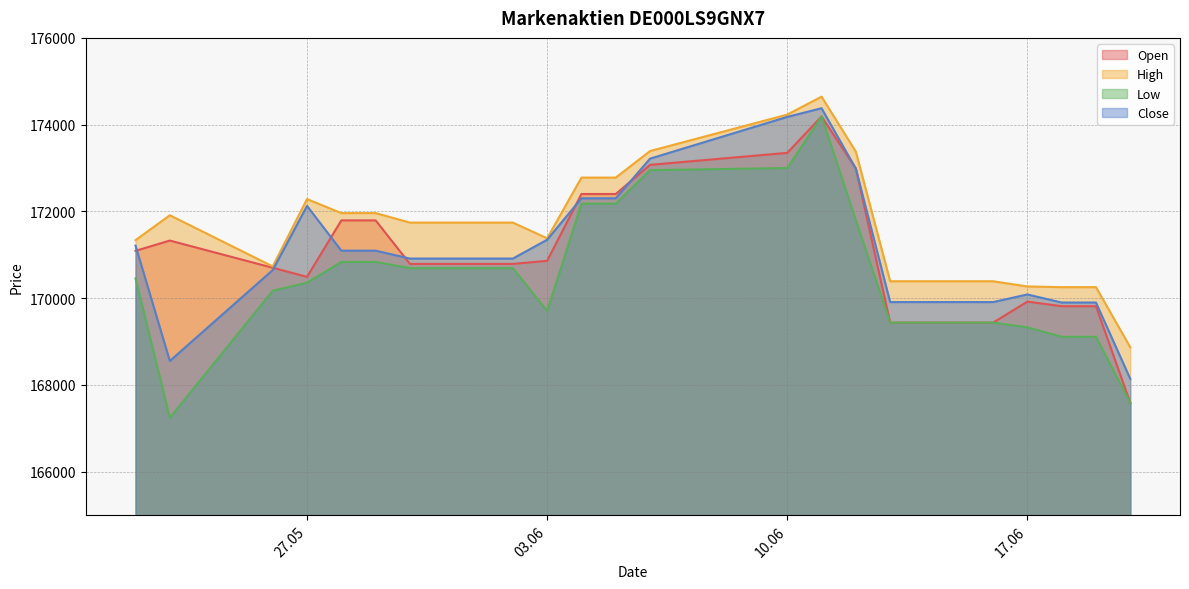

What value does the Close series have at 16.06.2025, to the nearest 50?

169900